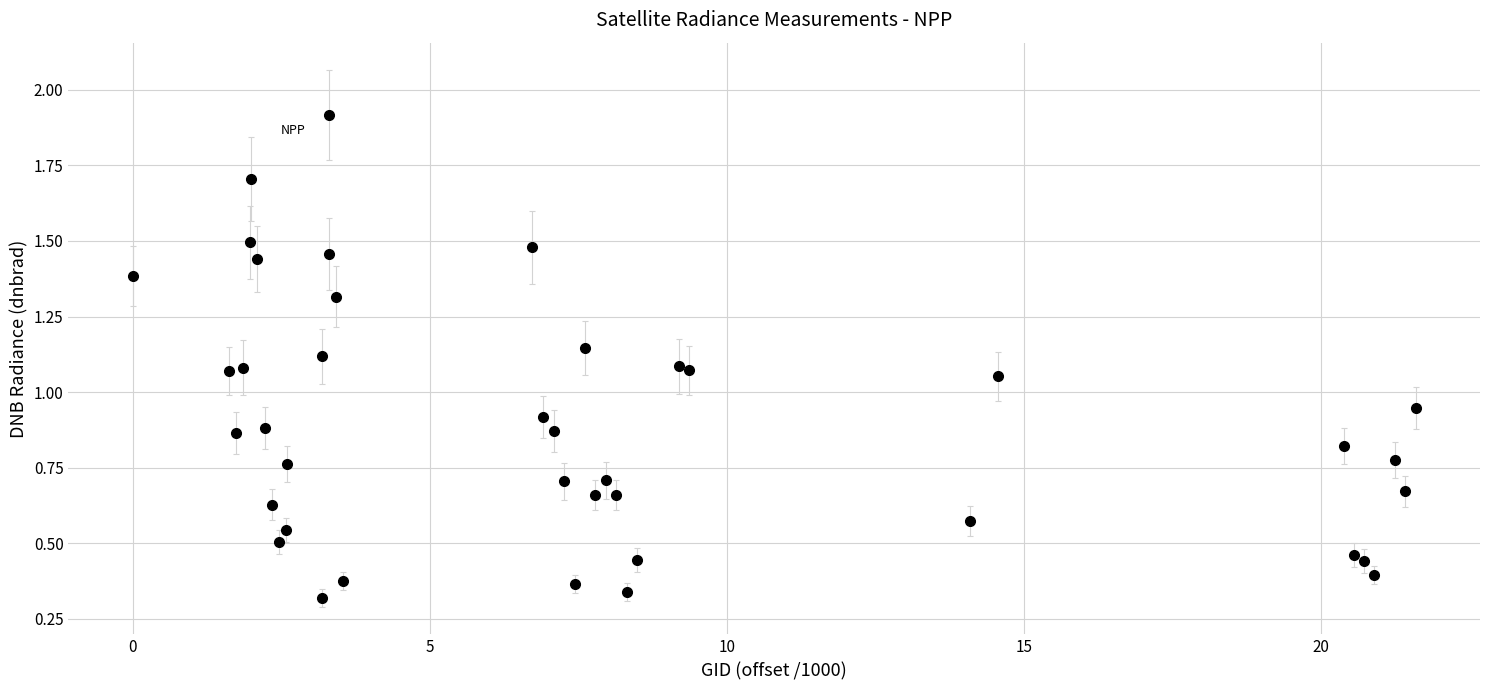

What is the sum of all values?

35.4